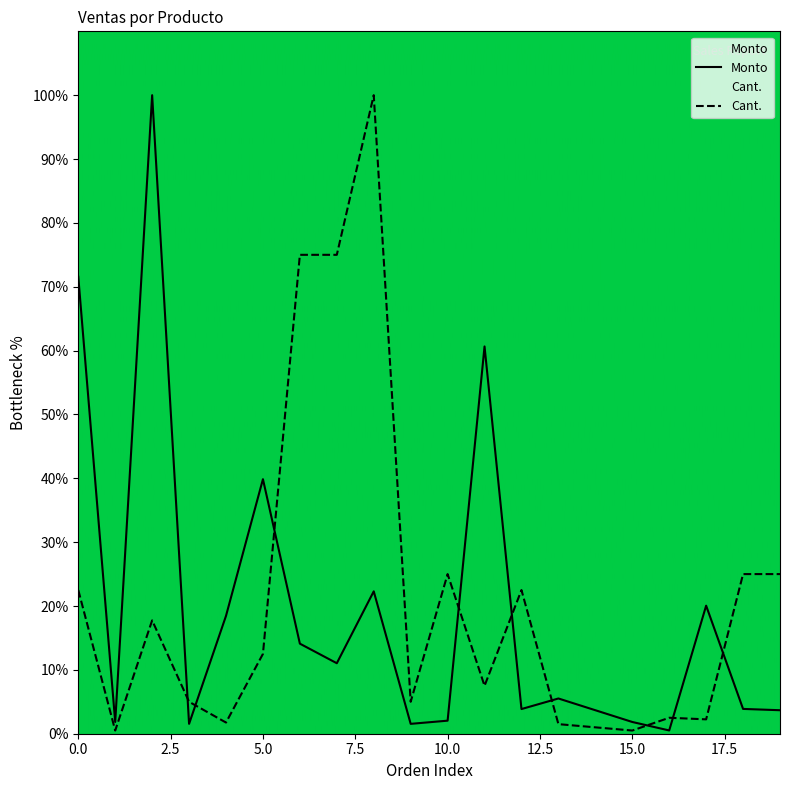

Rank the series by their maximum value, from lowest to highest.

Monto, Cant.